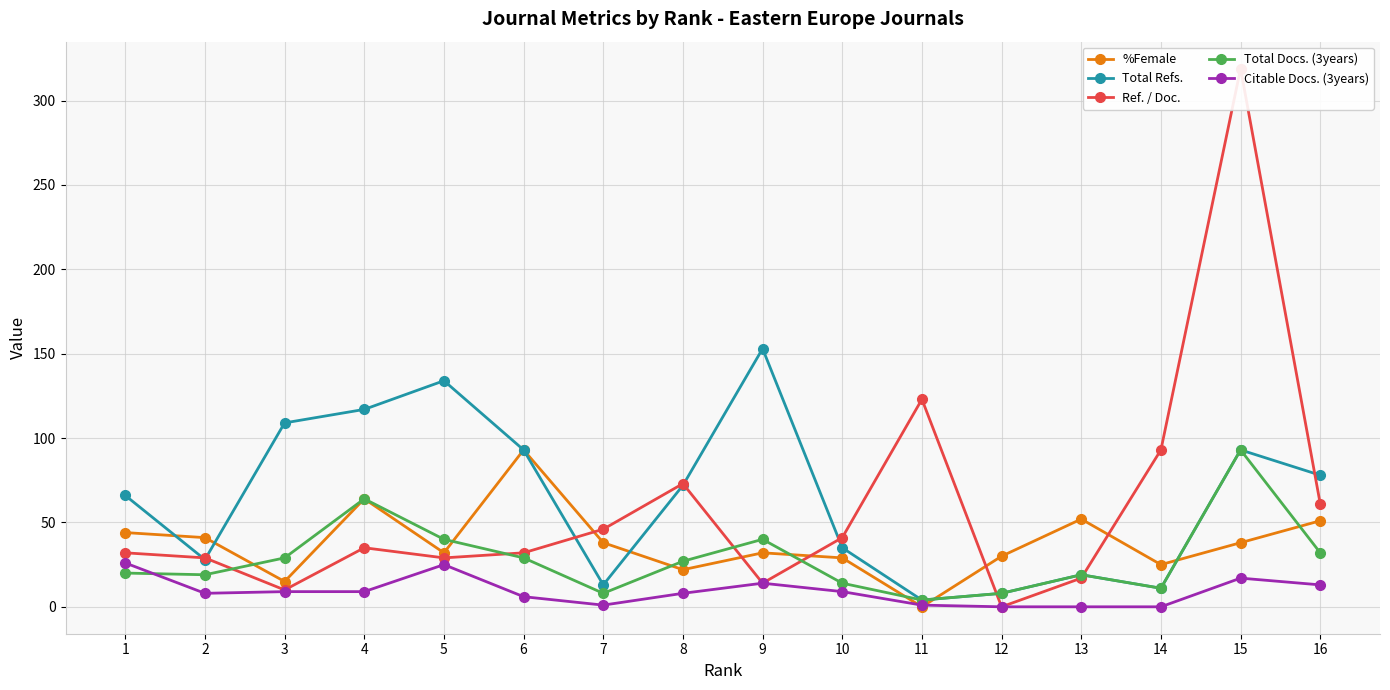

Does the chart display data point markers on the line(s)?

Yes